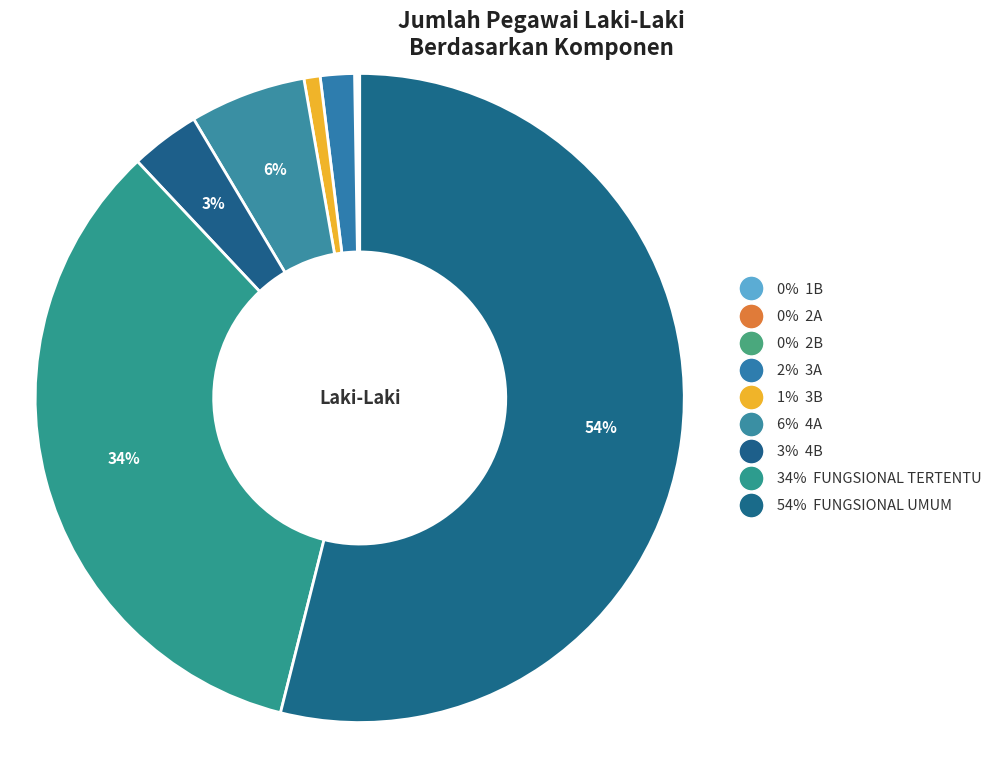

How many slices are in this pie chart?

9